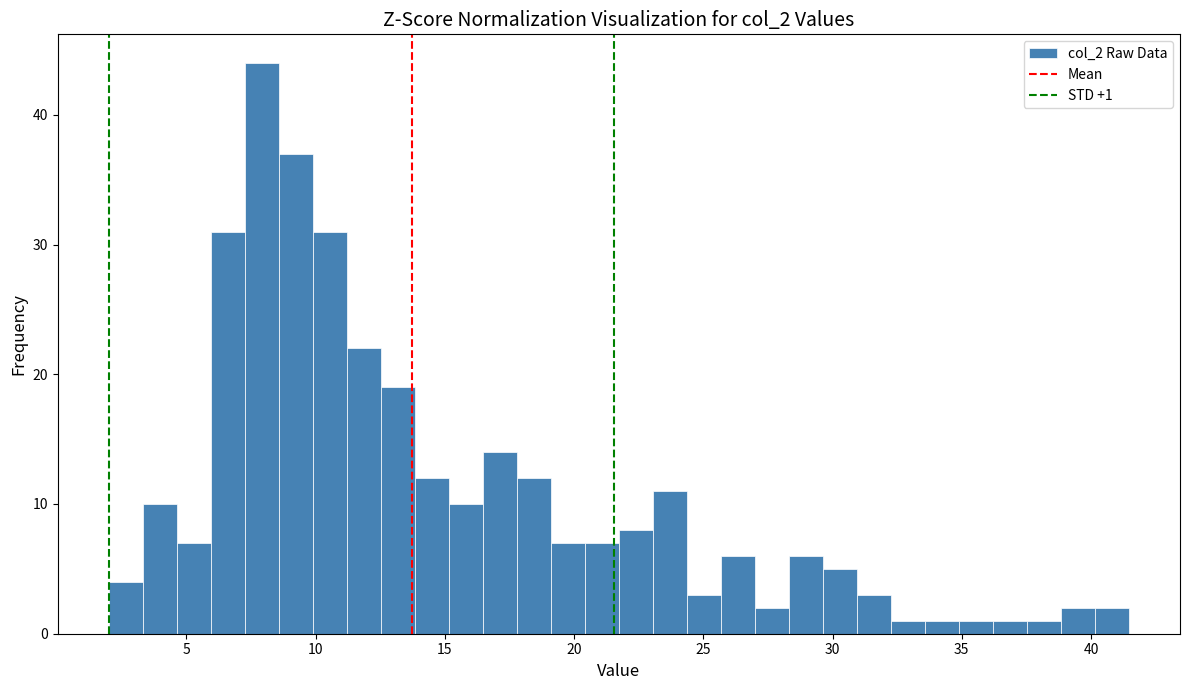

Read against the x-axis, roughly where is the centre of the tallest bar?

8.0